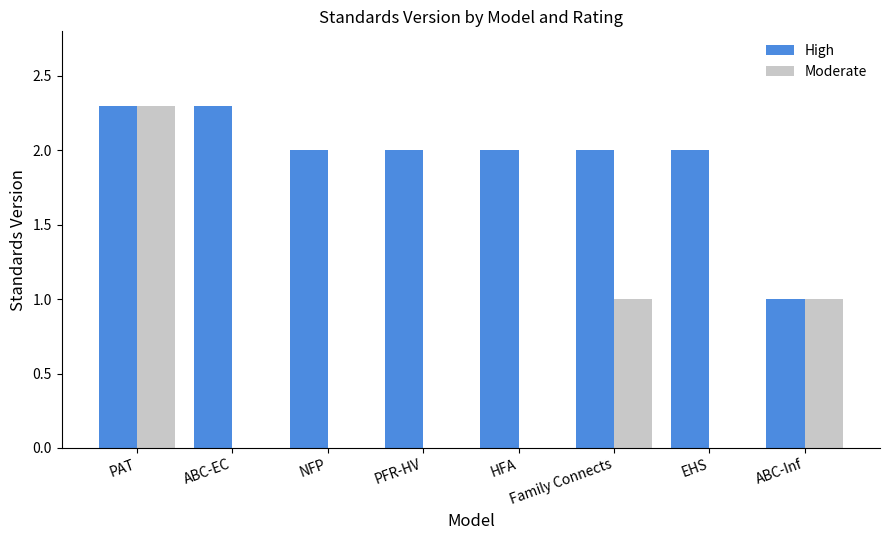

Which series has the largest total across all categories?

High